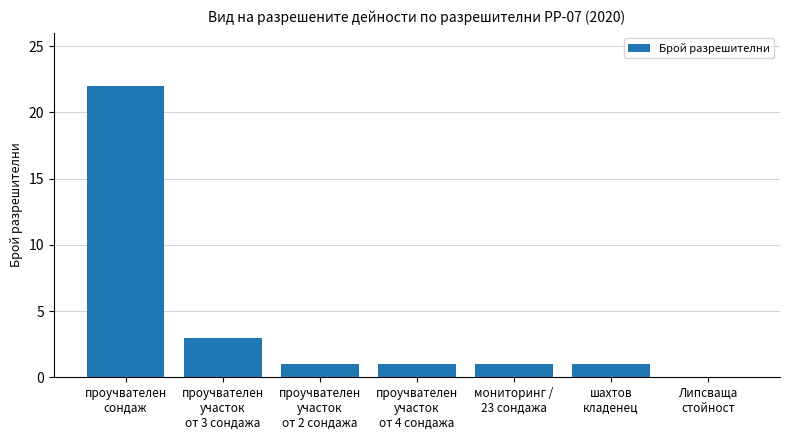

What is the greatest value displayed?

22